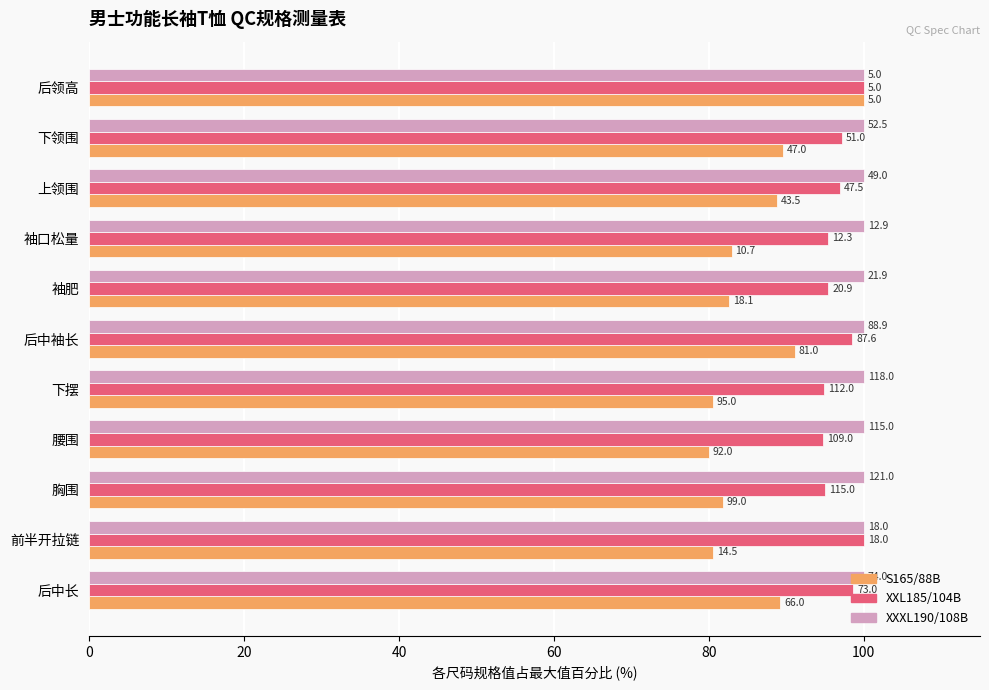

What is the sum of all S165/88B values?

947.1